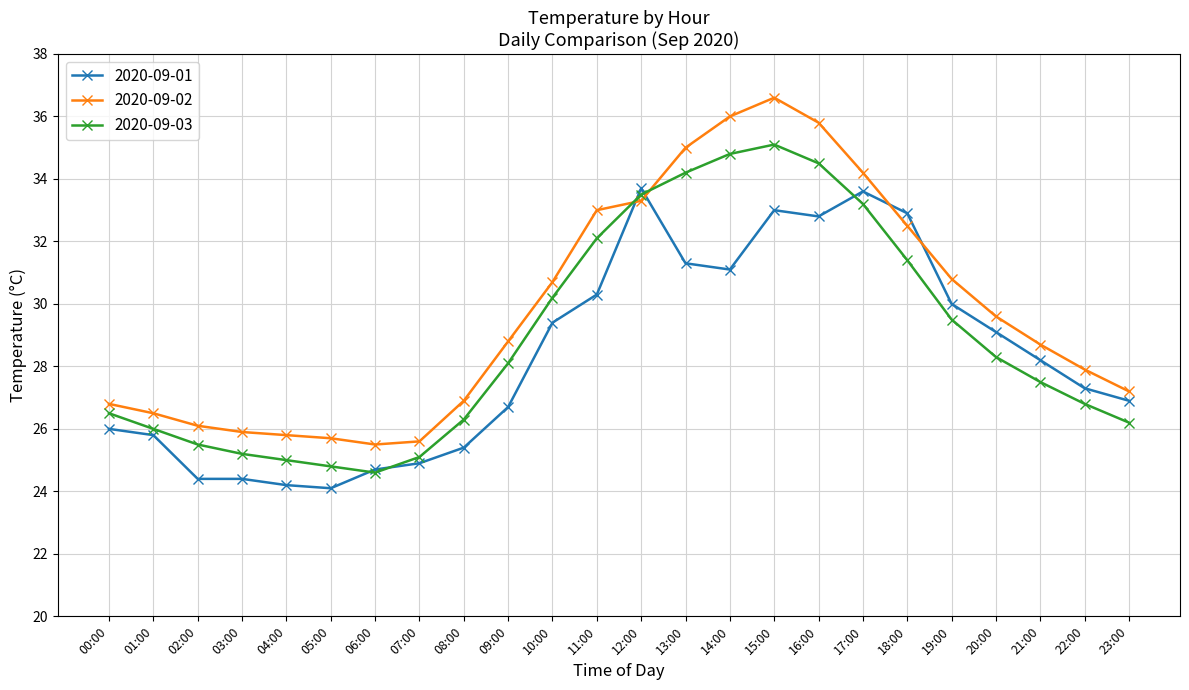

What is the value of the 2020-09-02 point at the 19th from the left?

32.5